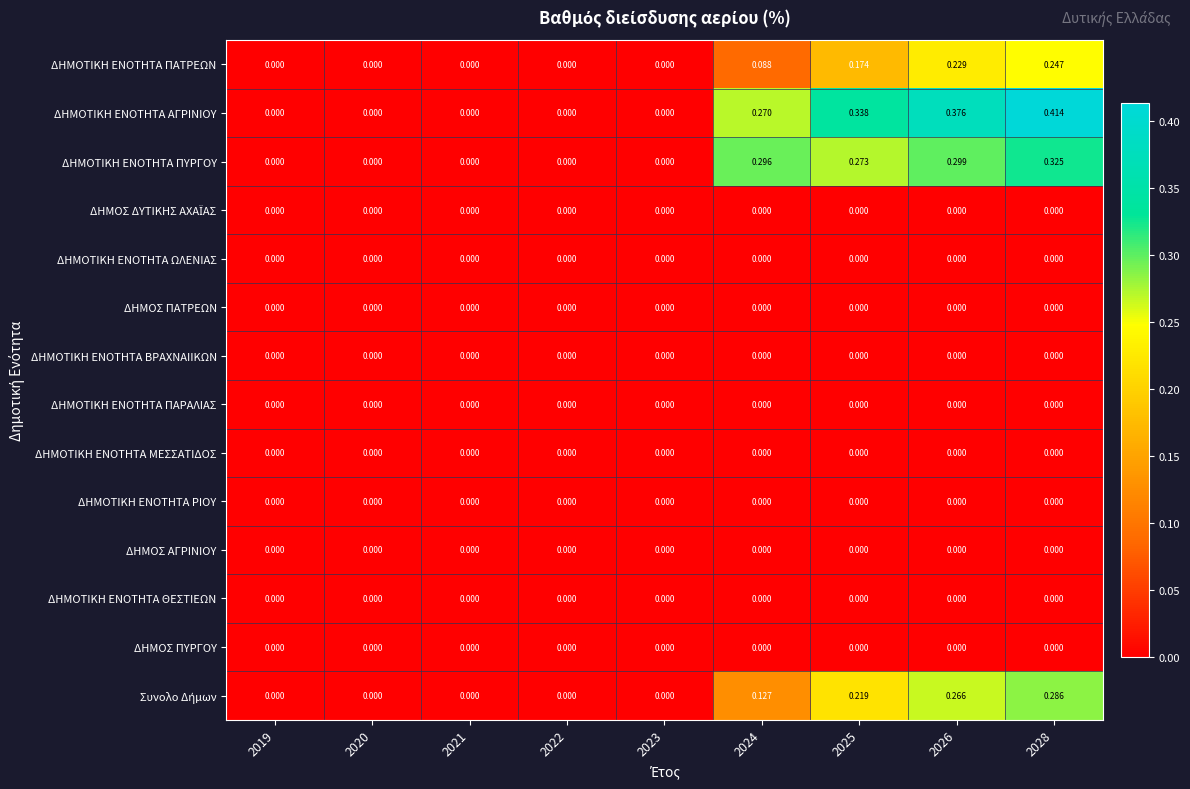

Which series has the largest range (max minus min)?

ΔΗΜΟΤΙΚΗ ΕΝΟΤΗΤΑ ΑΓΡΙΝΙΟΥ